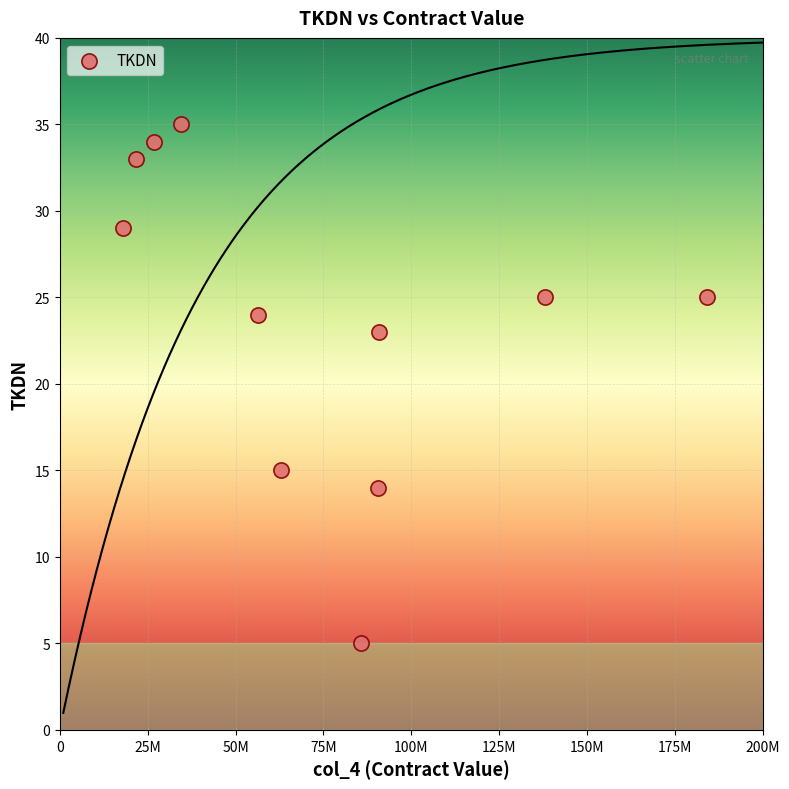

What is the range of X values (max minus min)?

166000000